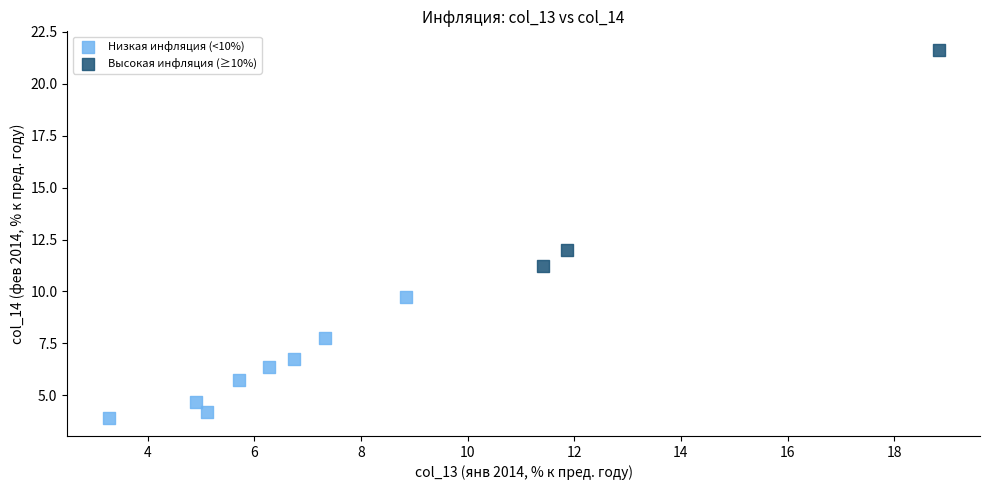

Which series has the widest spread of Y values?

Высокая инфляция (≥10%)